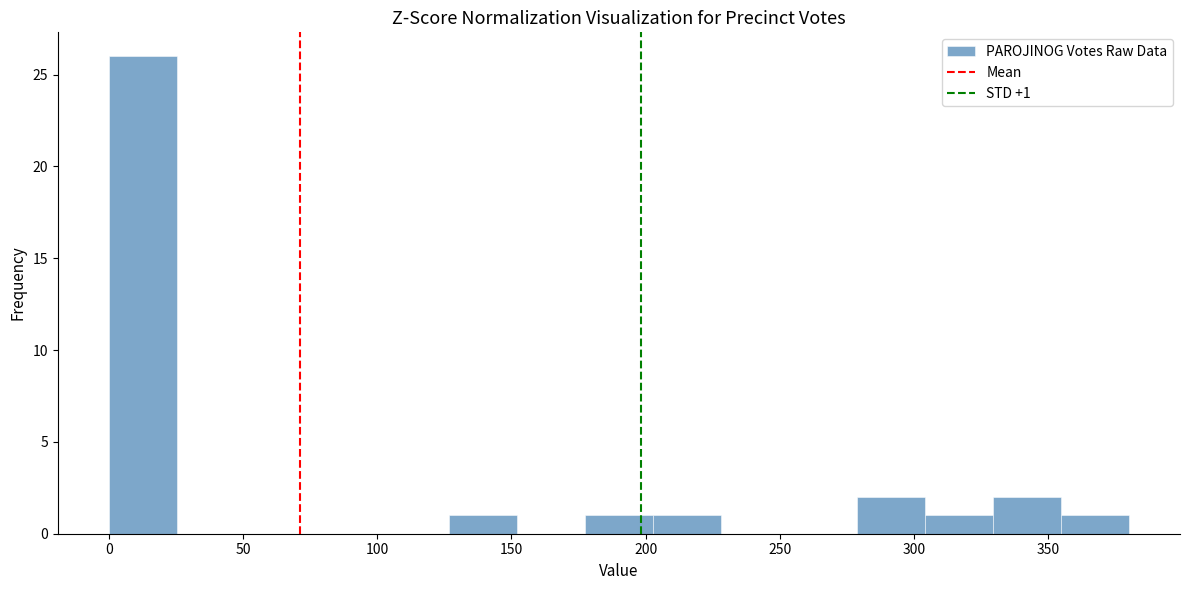

Which range on the x-axis has the tallest bar?

0 to 25